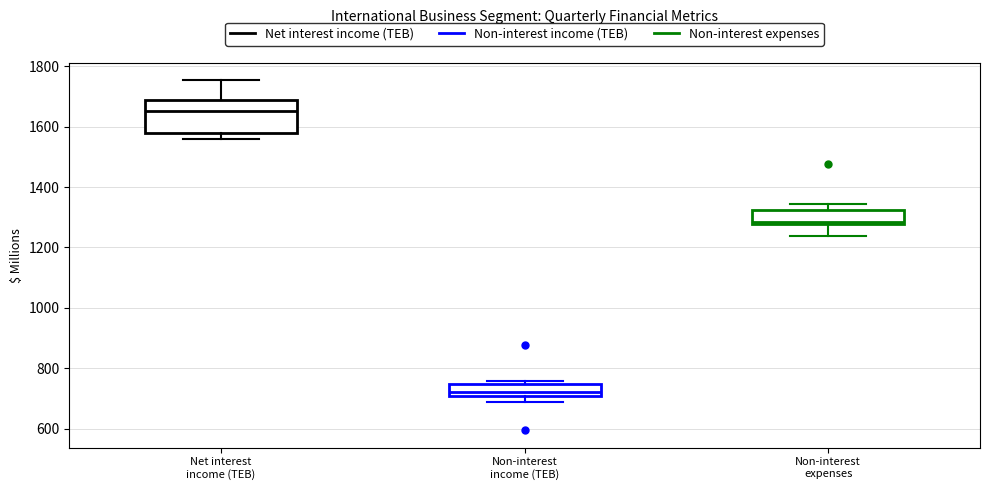

Reading left to right, read every box against the y-axis: the position of its median line, the range the box covers, and the ends of its whiskers. The values are not printed on the chart, so give them approximately, as read against the axis.

Net interest income (TEB): median 1660, box 1580 to 1680, whiskers 1560 to 1760
Non-interest income (TEB): median 720, box 700 to 740, whiskers 680 to 760
Non-interest expenses: median 1280 (just above the box's lower edge), box 1280 to 1320, whiskers 1240 to 1340